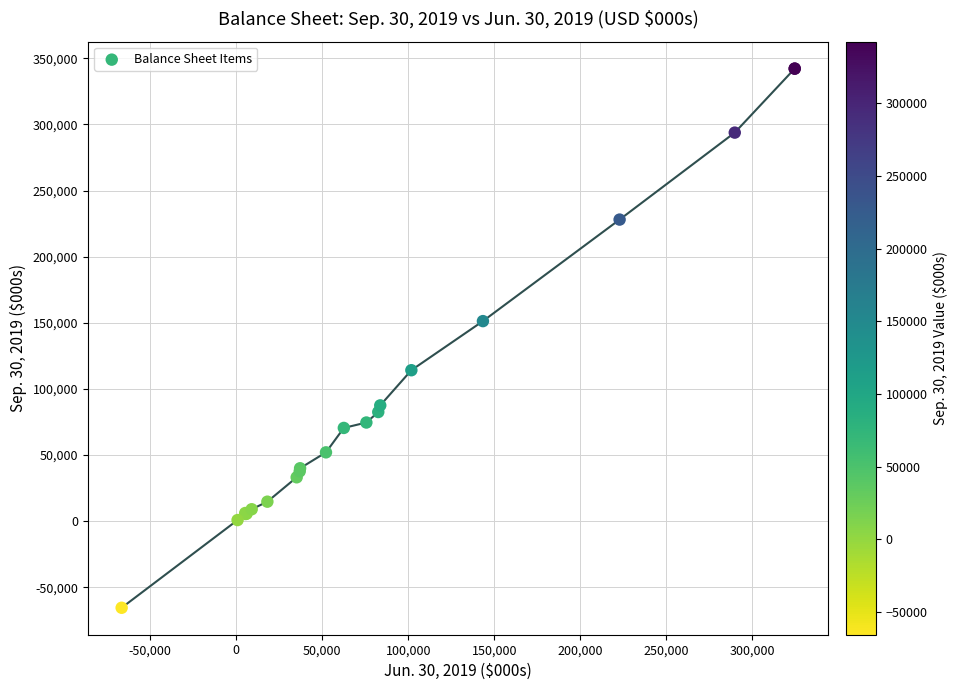

What Y value in the scatter plot is closest to 138383?

151300